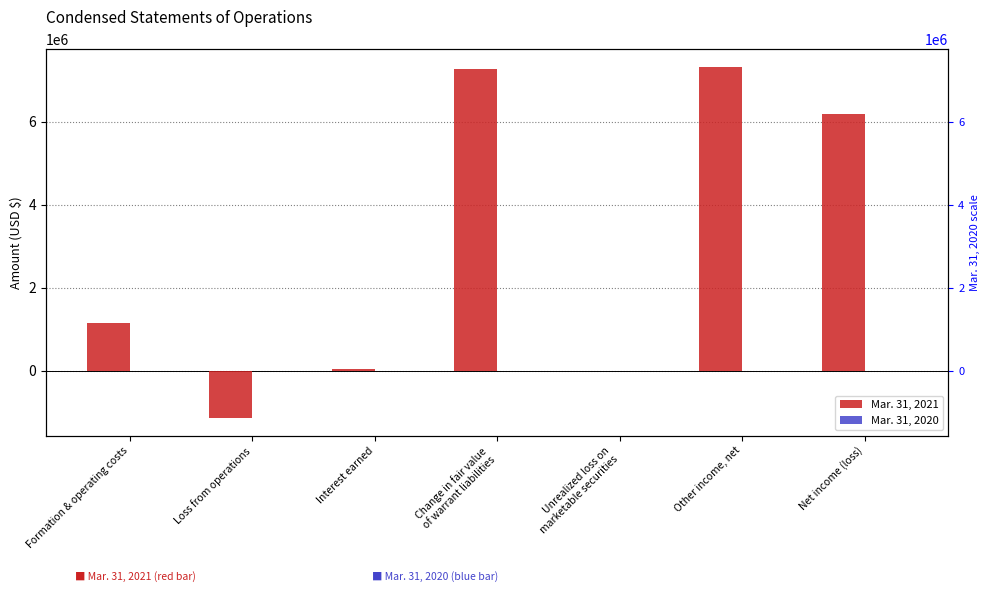

What is the label of the 3rd bar from the left?

Interest earned